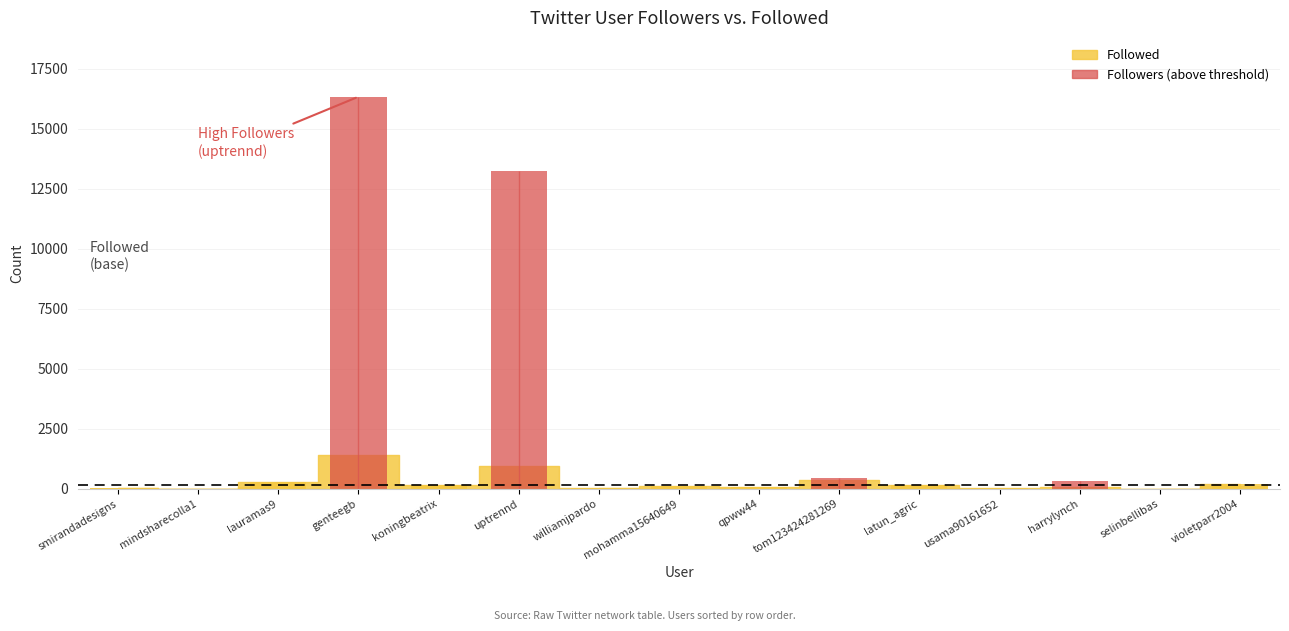

Reading right to left, list all the values displayed in this chart.

Followers: 120	8	319	4	37	455	18	13	53	13230	180	16328	72	3	44
Followed: 211	6	67	19	163	374	92	122	47	964	142	1404	276	7	40